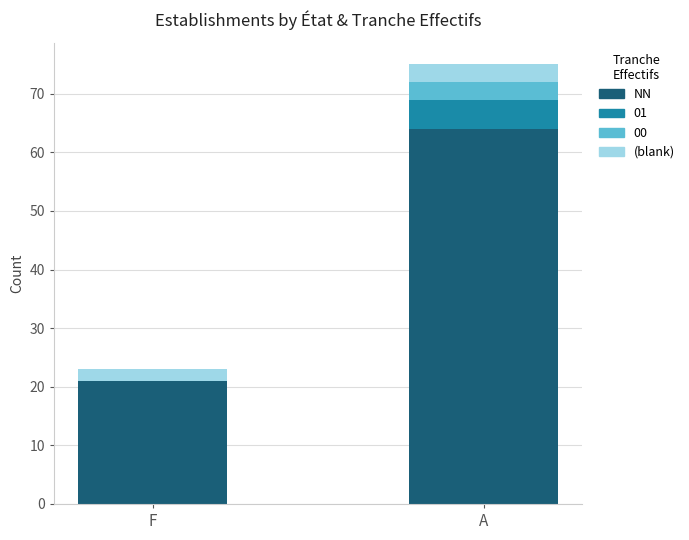

What is the difference between the NN values at F and A?

43